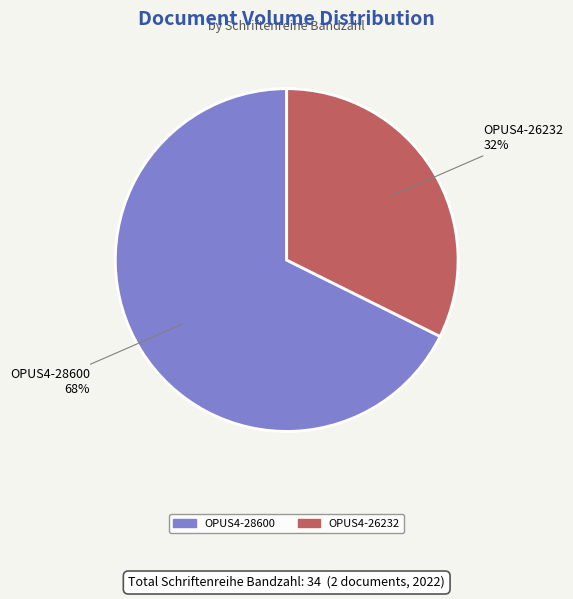

How many segments does this pie chart have?

2